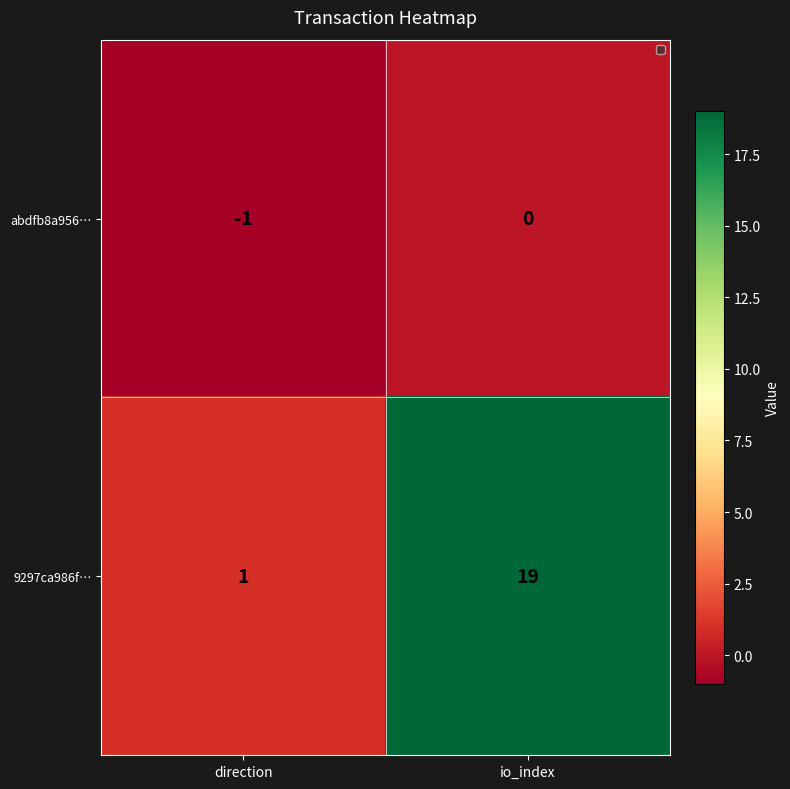

The abdfb8a956… series shows 0 at io_index. True or false?

True